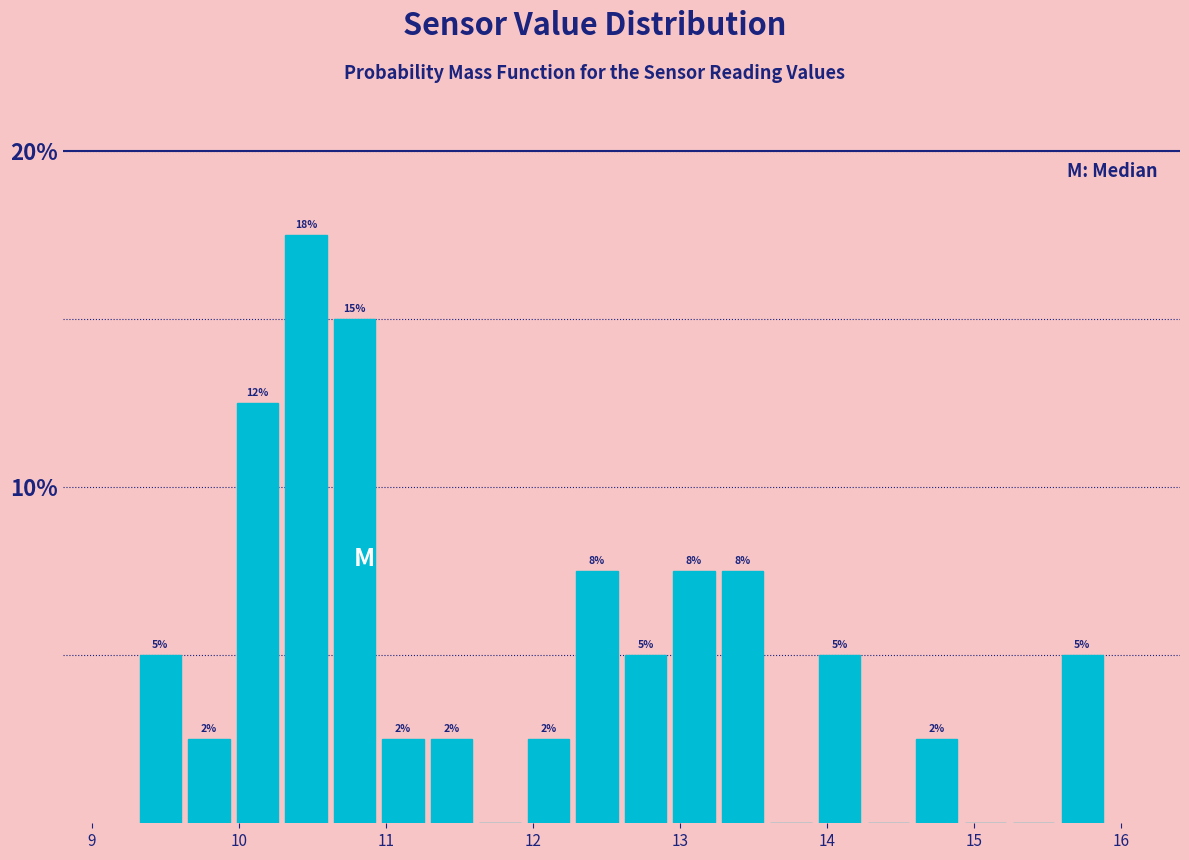

Read against the x-axis, roughly where is the centre of the tallest bar?

10.5